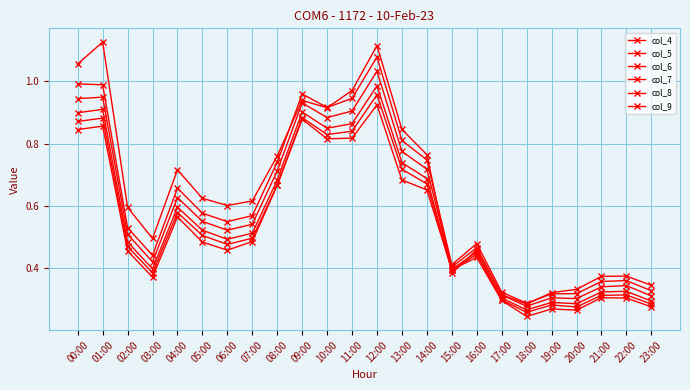

How many lines are shown in the chart?

6